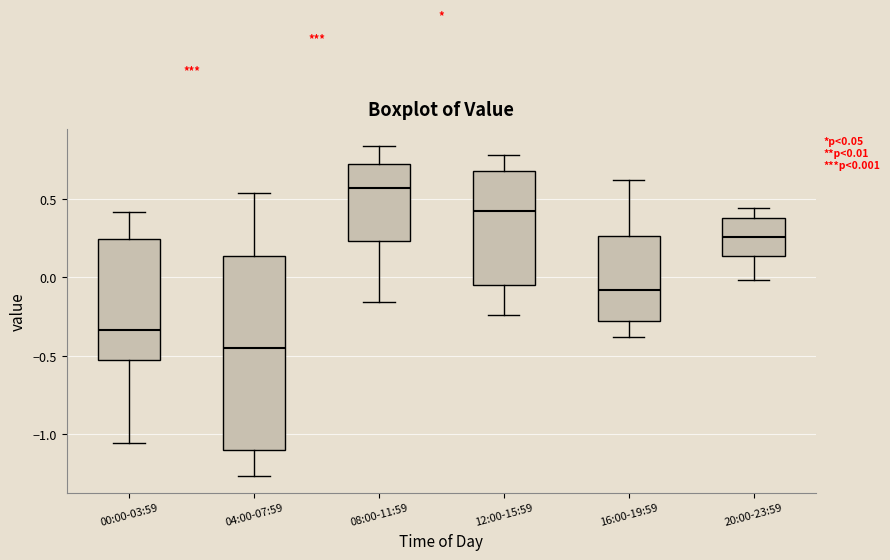

Which box has the lowest median line?

04:00-07:59